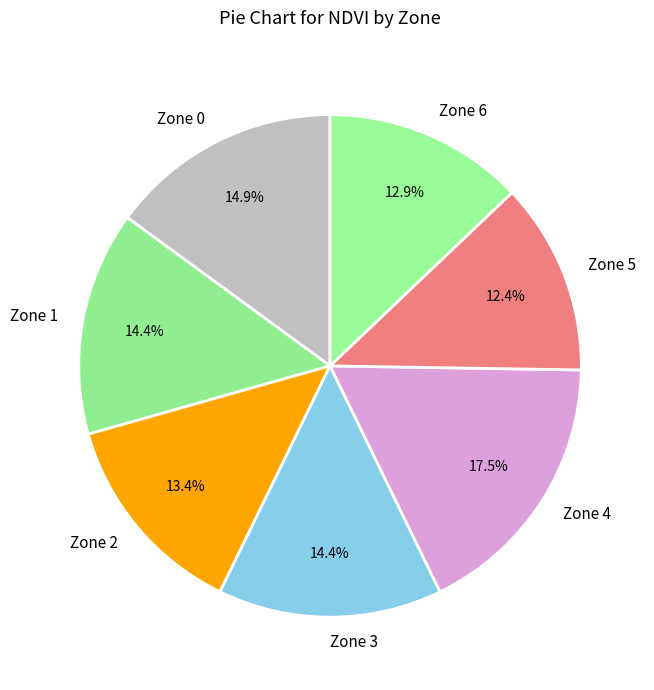

Does any single category account for the majority?

No